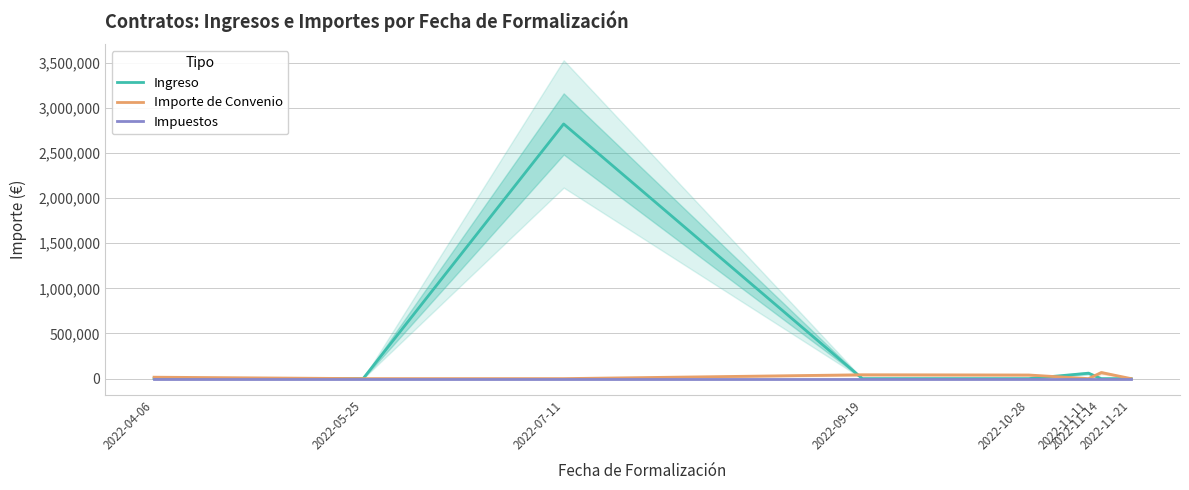

Between 2022-09-19 and 2022-11-11, which series saw the biggest shift?

Ingreso